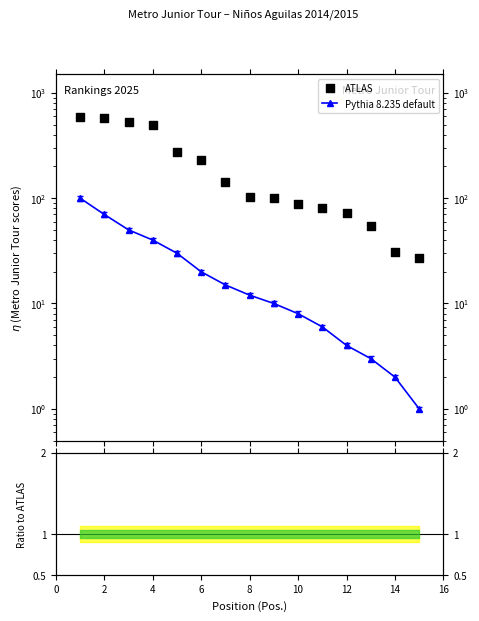

Which series contains the highest Y value?

ATLAS